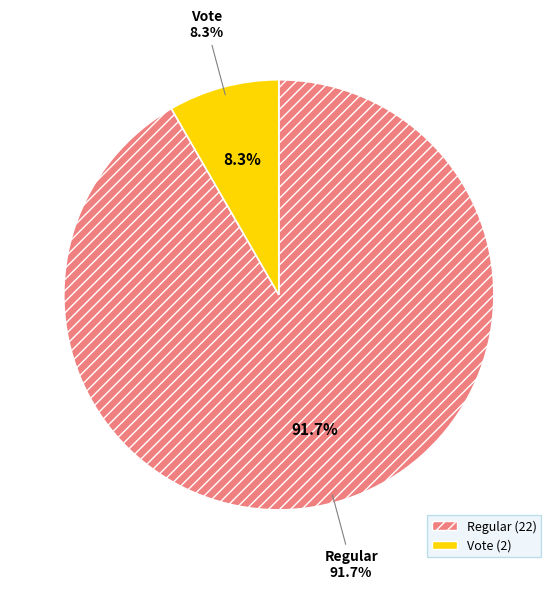

Count the number of slices in the pie.

2